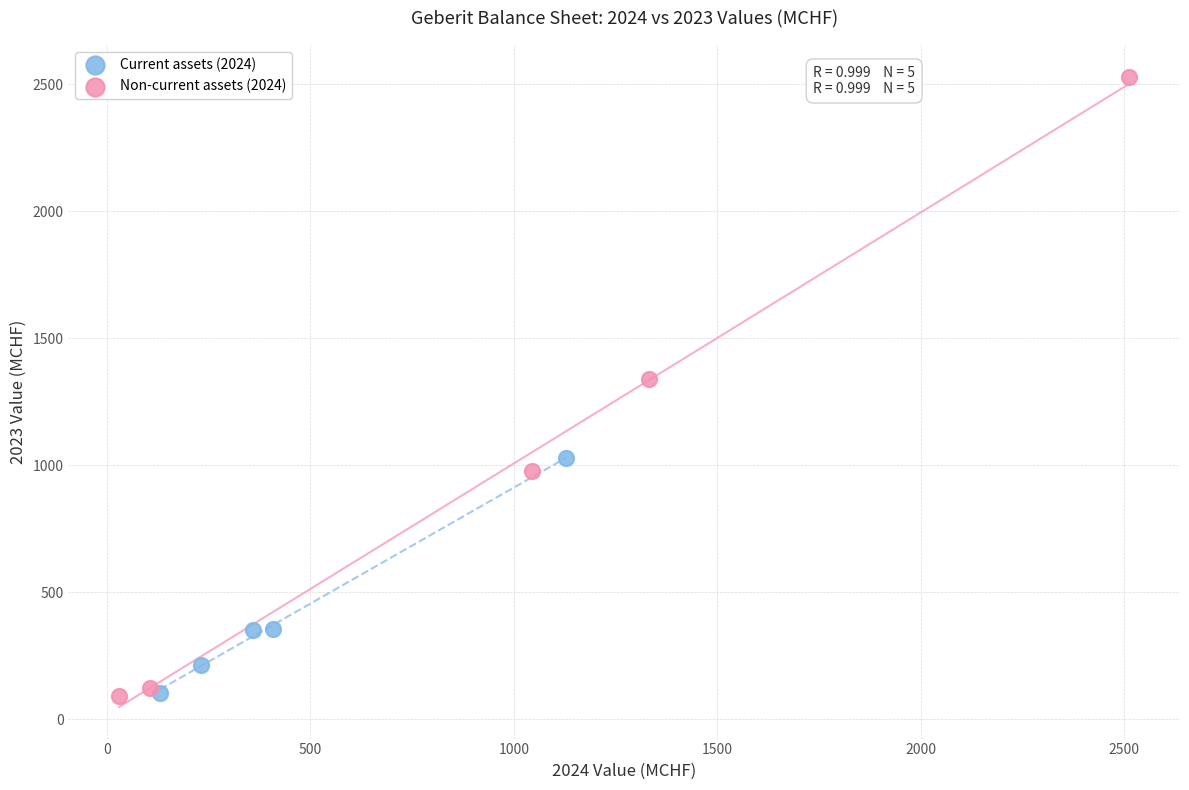

Which series has the largest Y range (max minus min)?

Non-current assets (2024)